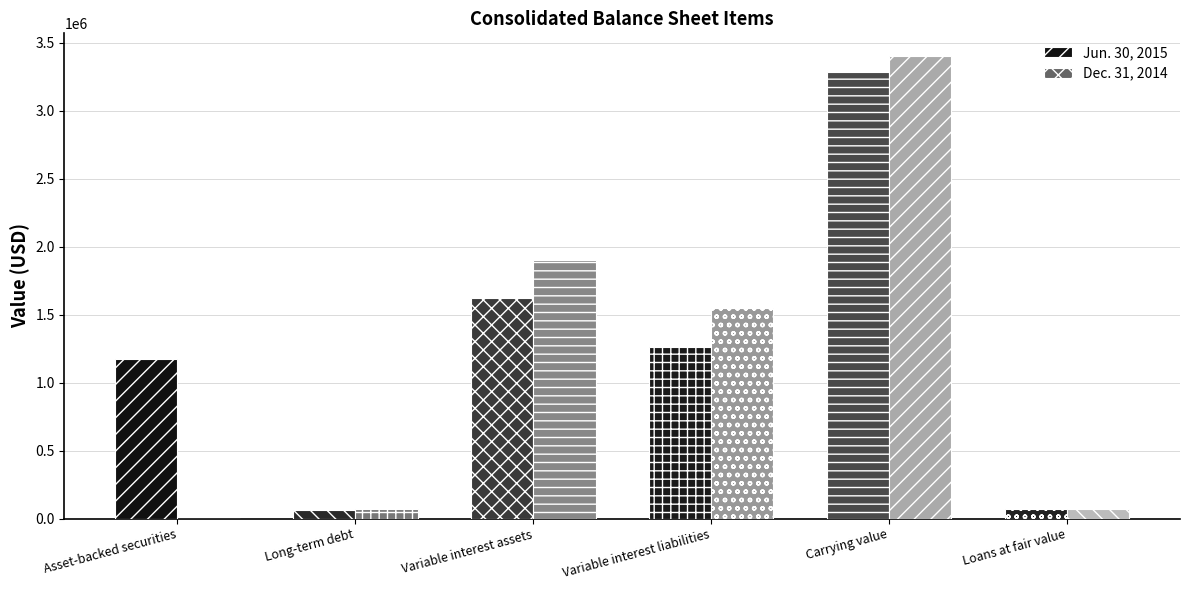

At which category is the sum across all series the highest?

Carrying value